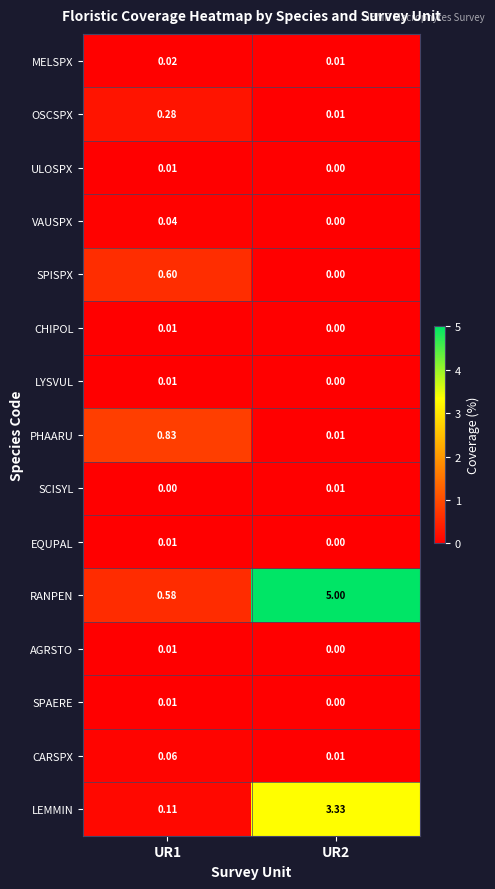

What is the greatest value displayed?

5.0